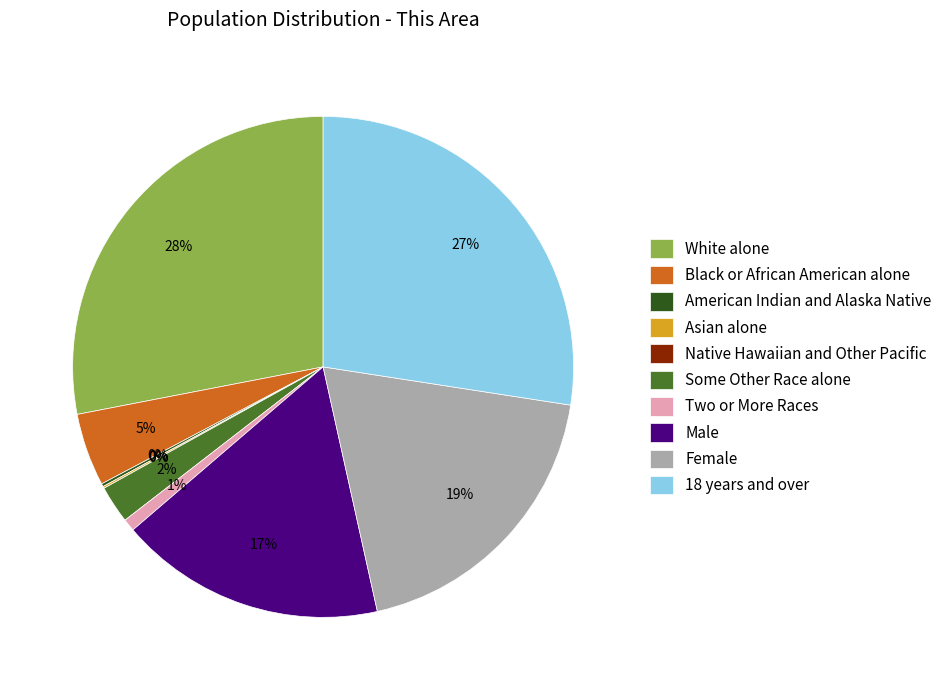

Which category has the biggest portion of the pie?

White alone